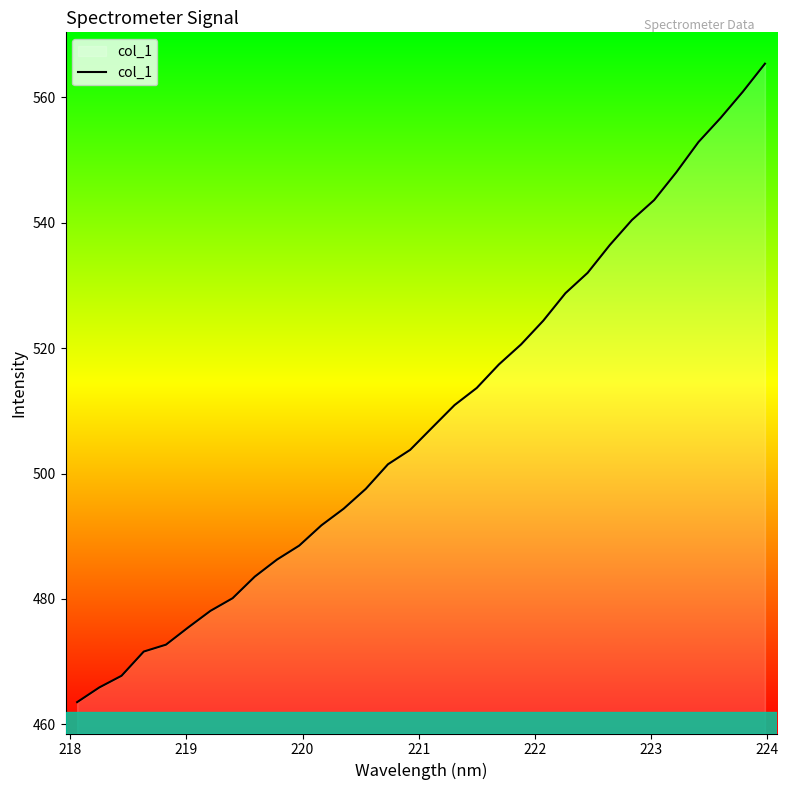

What is the difference between the maximum and minimum values?

101.8